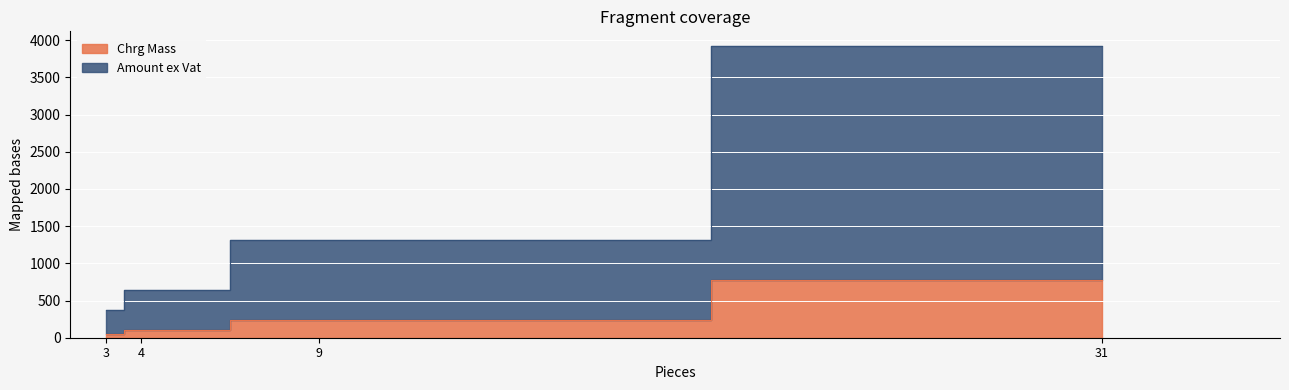

True or false: Amount ex Vat has a value of 368.9 at 3.

True